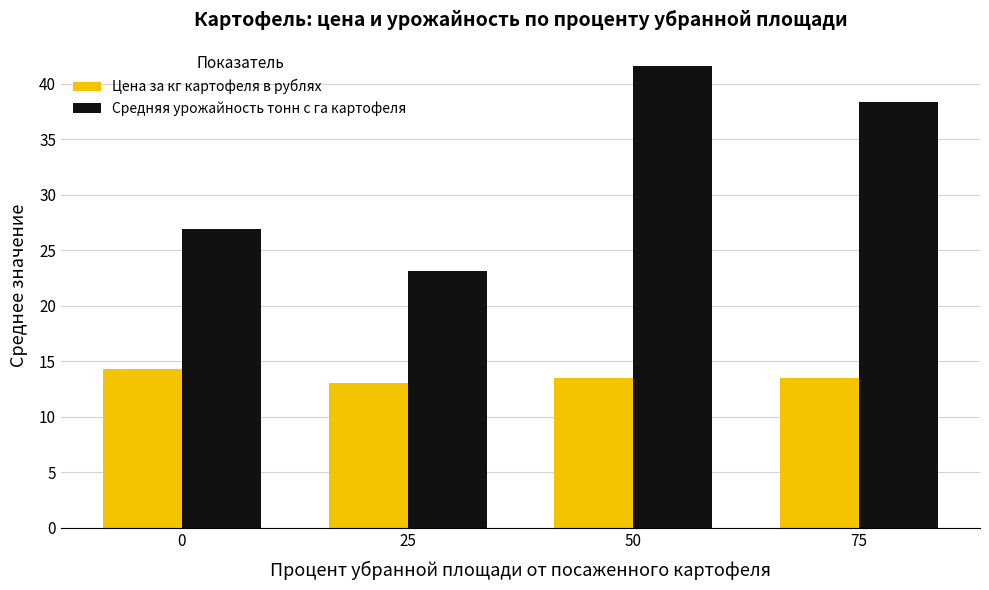

What is the value of the Цена за кг картофеля в рублях bar at the 4th from the left?

13.5